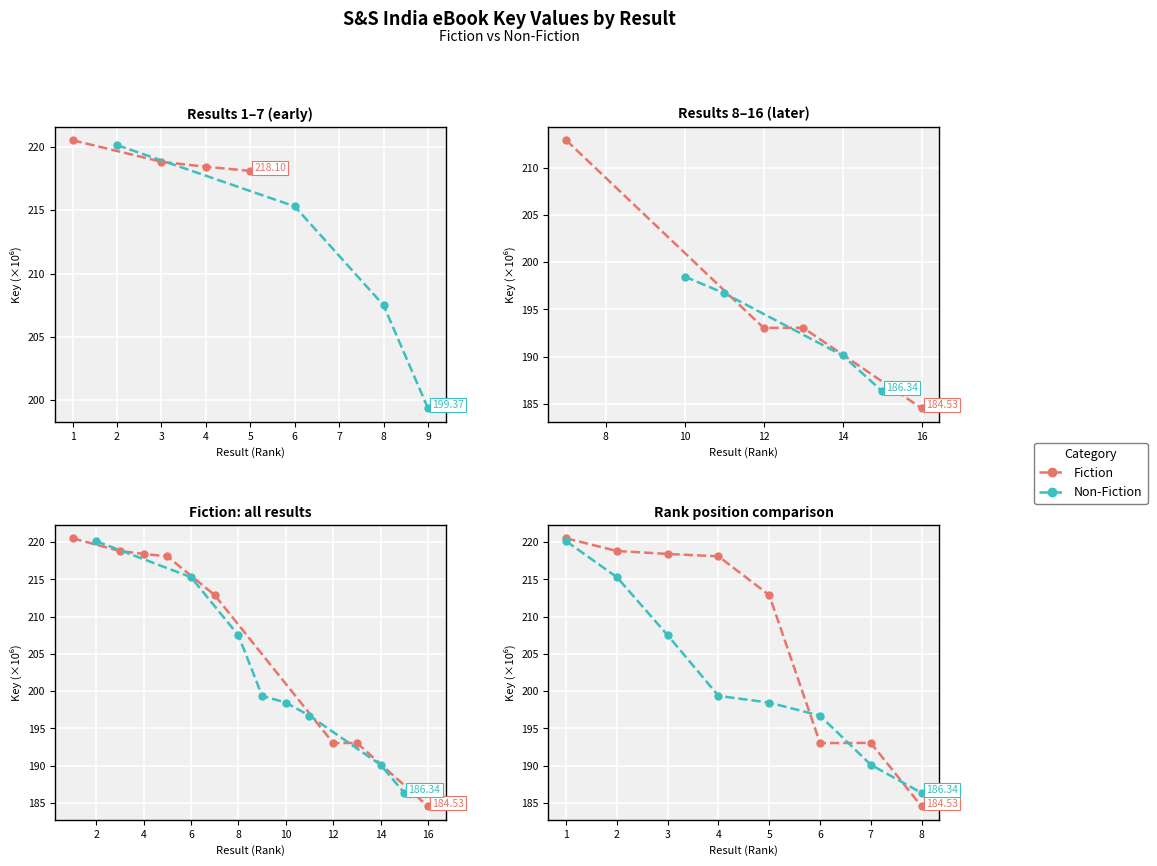

List the labels in order of Fiction value, largest first.

0, 1, 2, 3, 4, 6, 5, 7